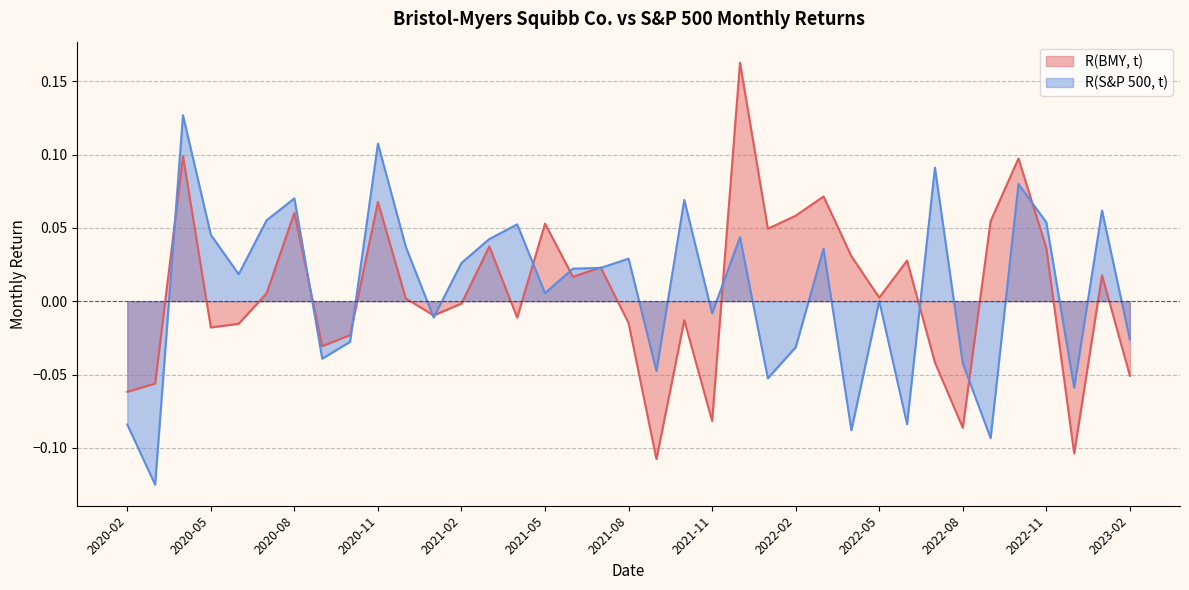

What is the difference between the maximum and minimum values in the R(S&P 500, t) series?

0.3